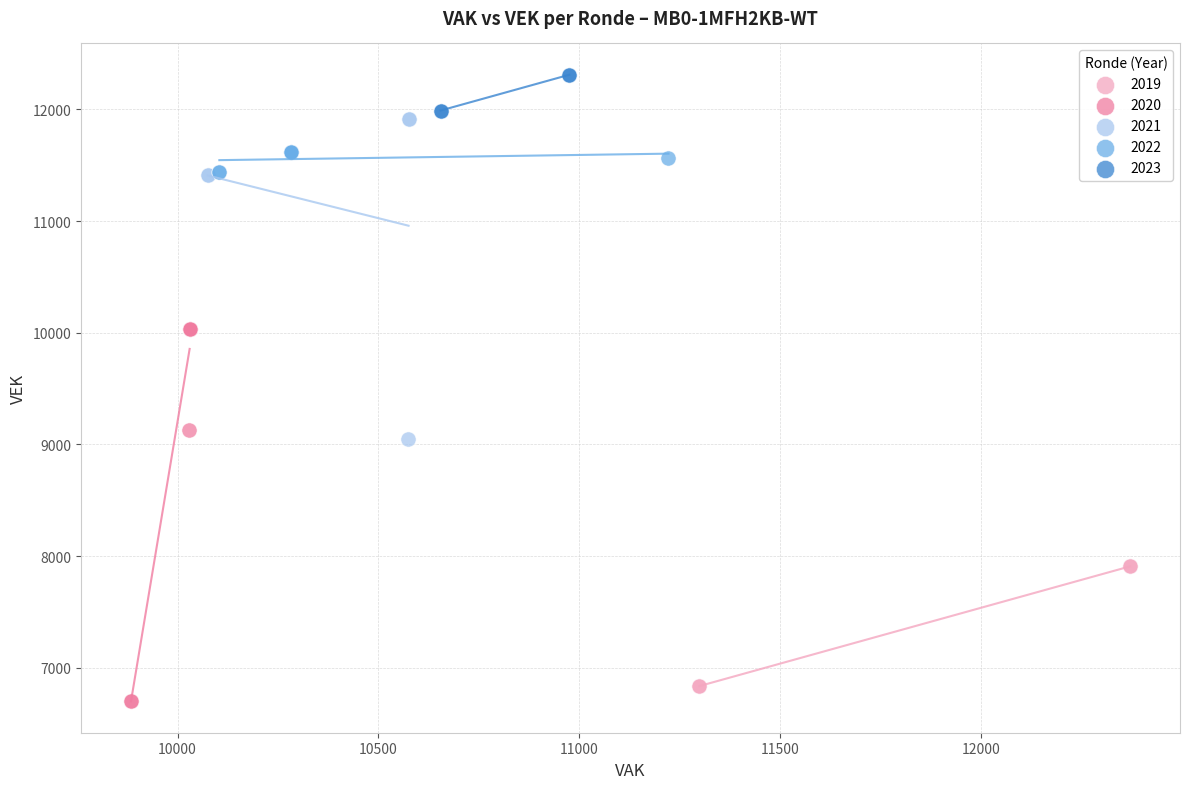

Which series has the largest Y range (max minus min)?

2020